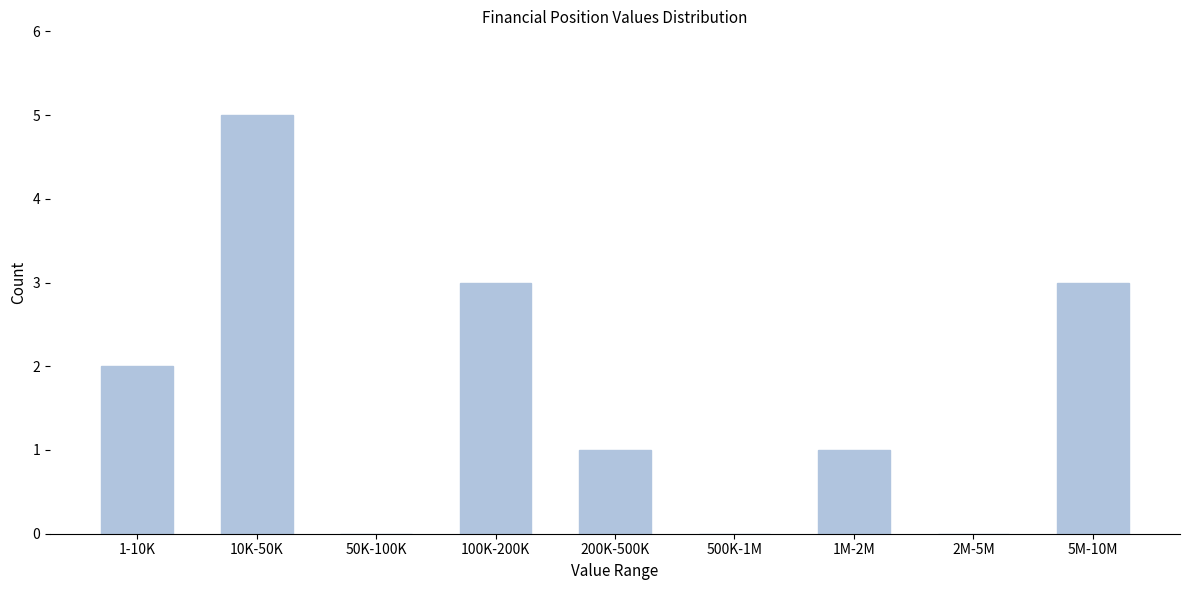

Reading left to right, what are all the values shown in this chart?

1-10K=2	10K-50K=5	50K-100K=0	100K-200K=3	200K-500K=1	500K-1M=0	1M-2M=1	2M-5M=0	5M-10M=3